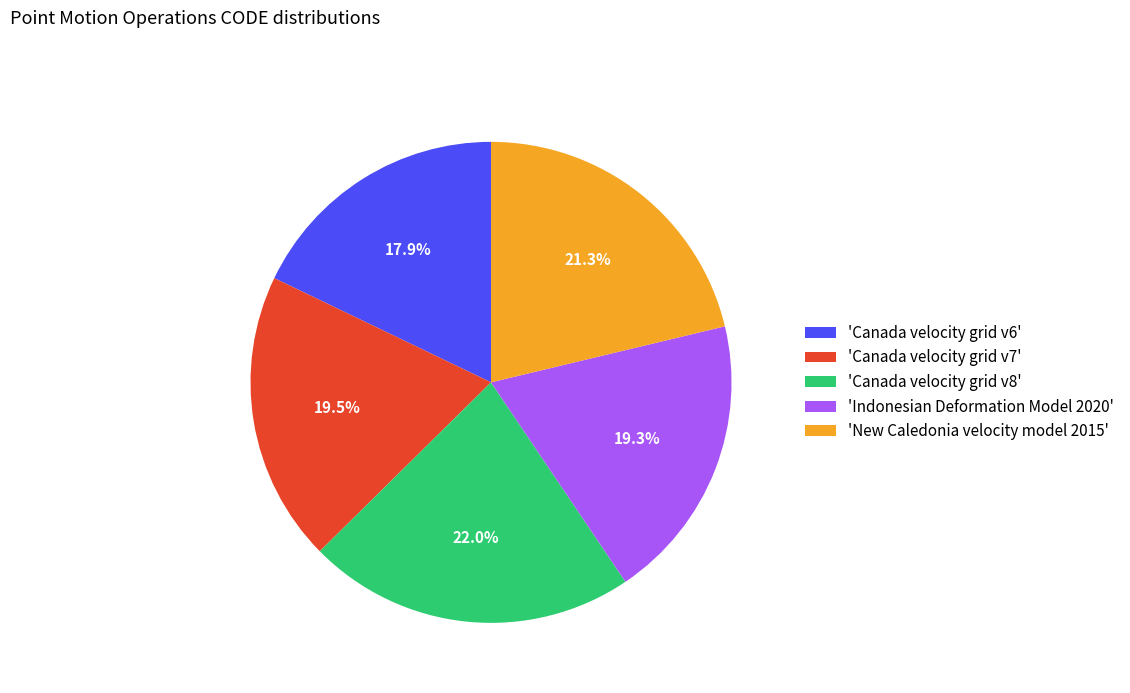

Does 'Canada velocity grid v7' represent more than half of the total?

No